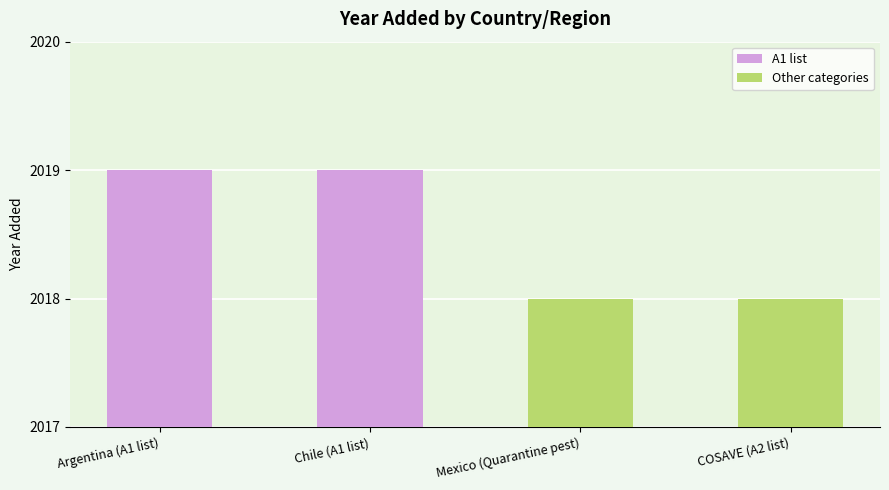

What is the value of the A1 list bar at the 2nd from the left?

2019